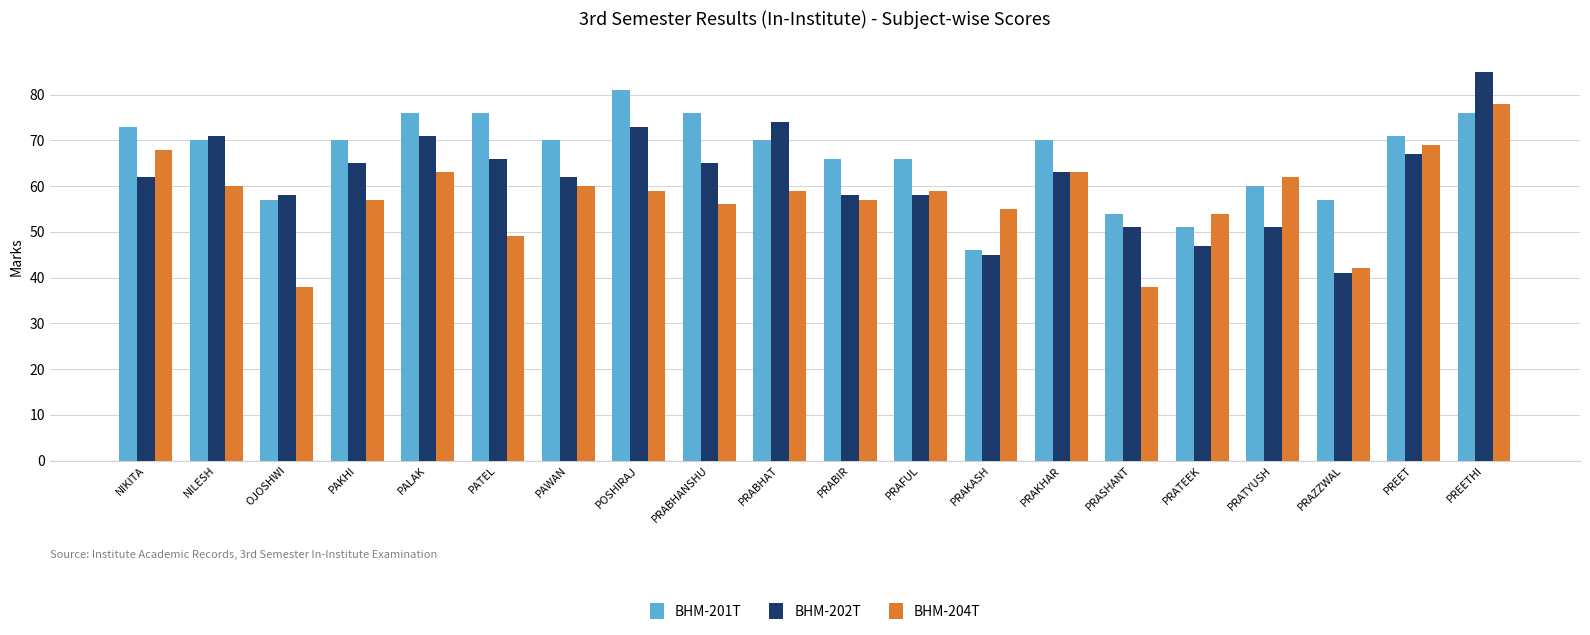

Reading left to right, transcribe all the data shown in this chart.

BHM-201T: 73	70	57	70	76	76	70	81	76	70	66	66	46	70	54	51	60	57	71	76
BHM-202T: 62	71	58	65	71	66	62	73	65	74	58	58	45	63	51	47	51	41	67	85
BHM-204T: 68	60	38	57	63	49	60	59	56	59	57	59	55	63	38	54	62	42	69	78